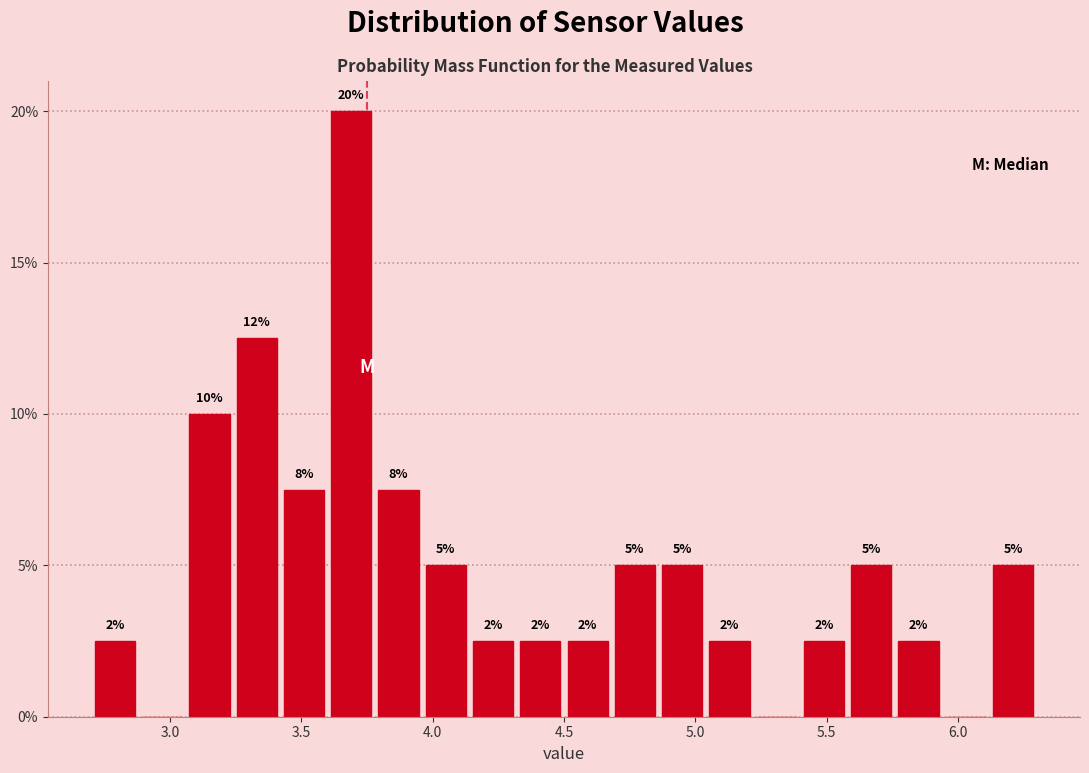

Around what value on the x-axis is the tallest bar? Give the approximate position of its centre, as read against the axis.

3.70